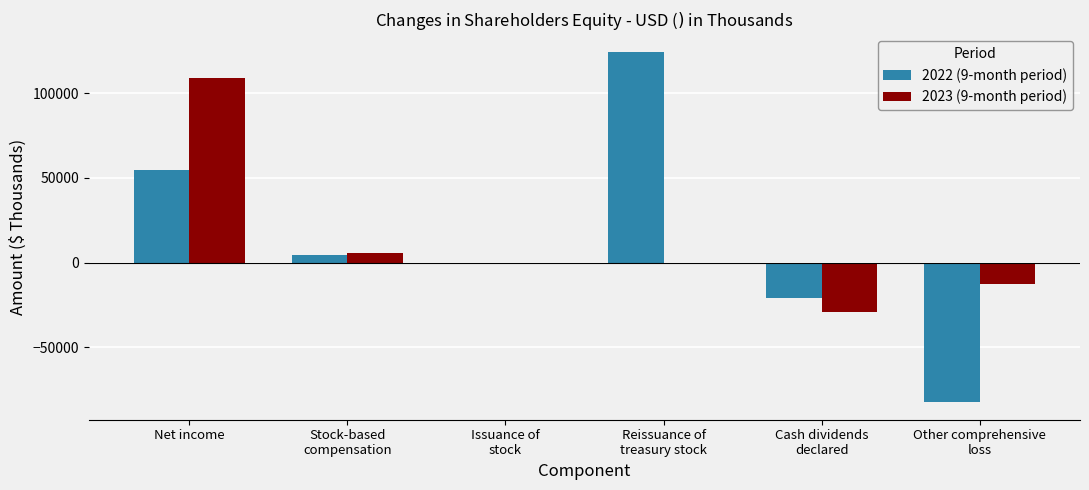

How many categories are shown in the chart?

6